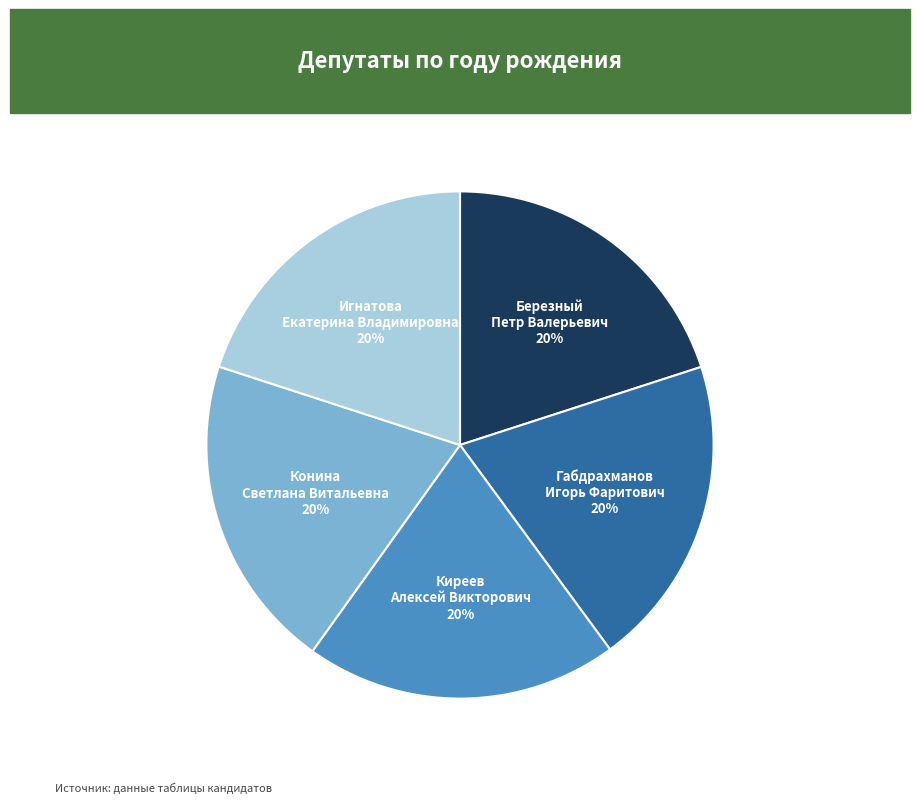

Is there any slice that represents more than half of the pie?

No